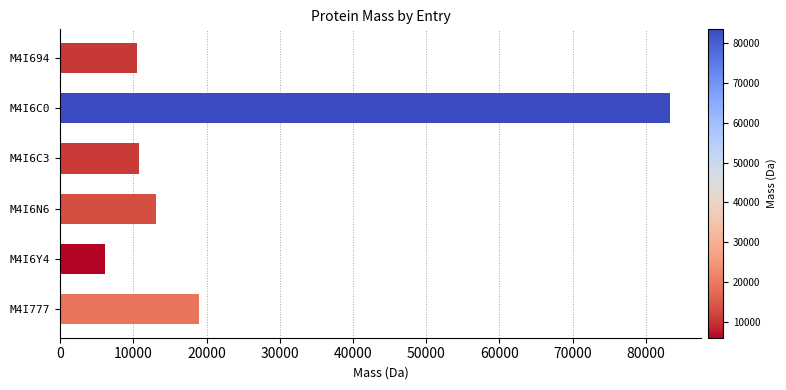

What is the label of the 5th bar from the bottom?

M4I6C0